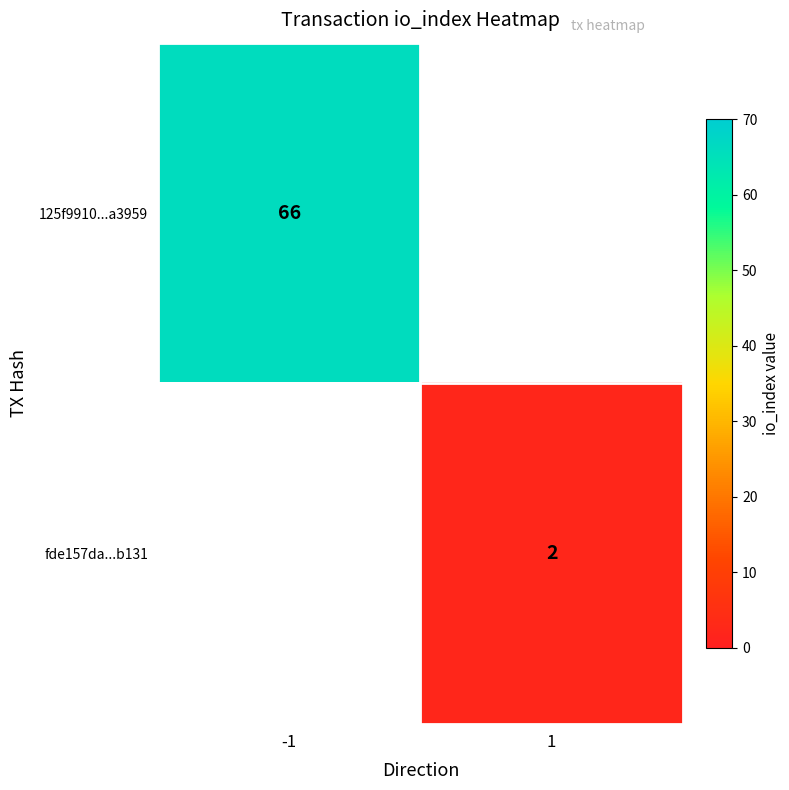

The value of 125f9910...a3959 at -1 is 35. True or false?

False